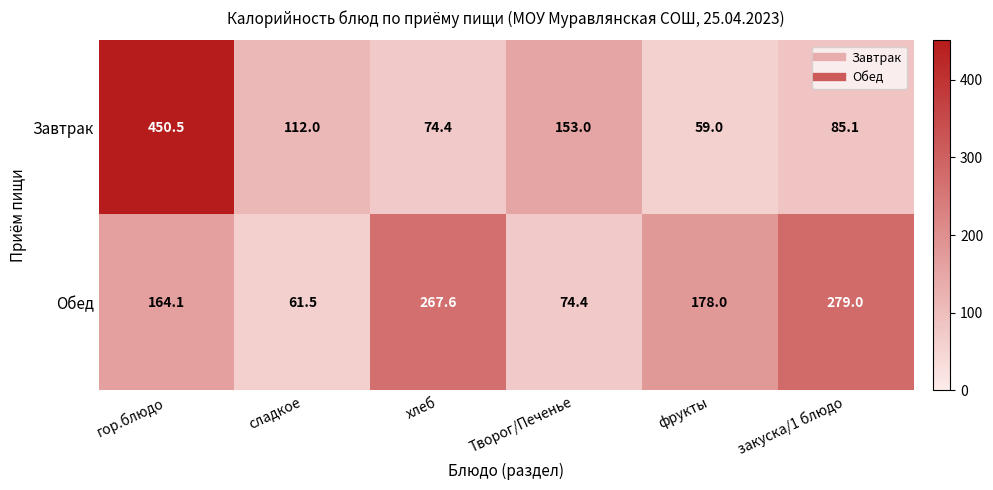

Is it true that Завтрак equals 20.1 at фрукты?

False